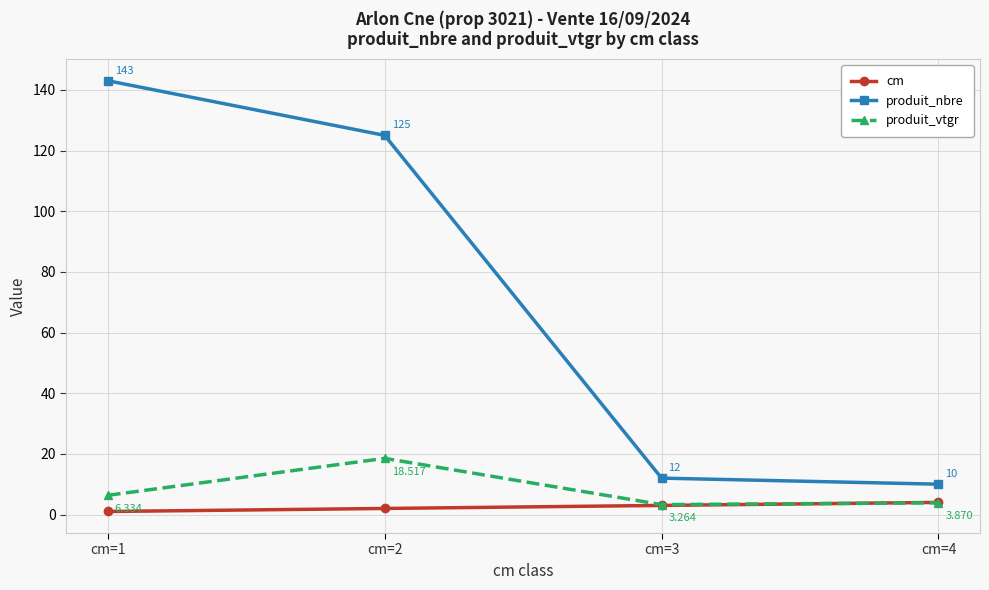

True or false: produit_vtgr and produit_nbre cross at least once.

False